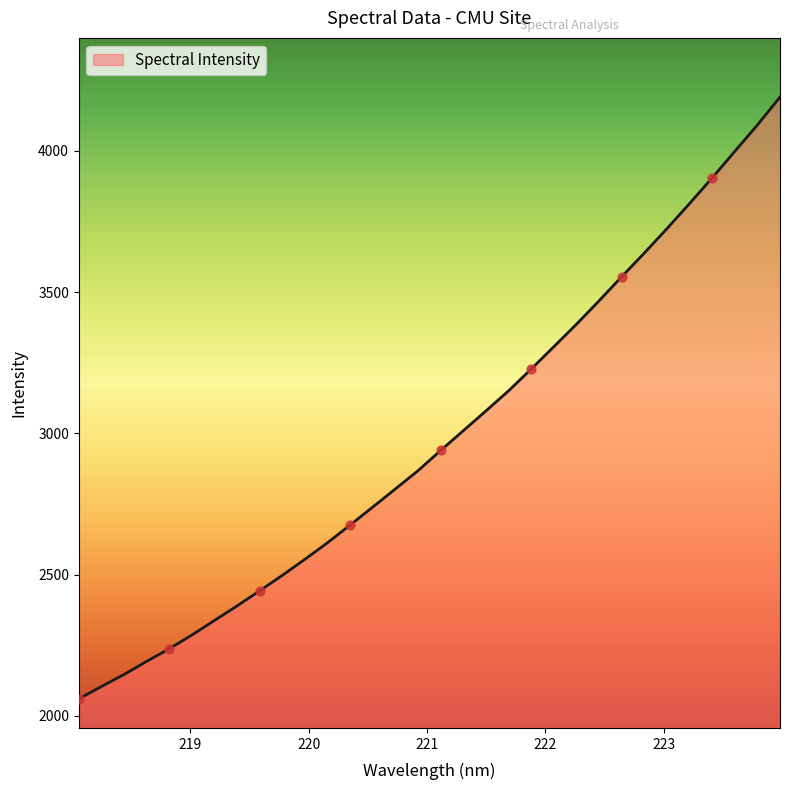

What is the minimum value shown in the chart?

2060.0